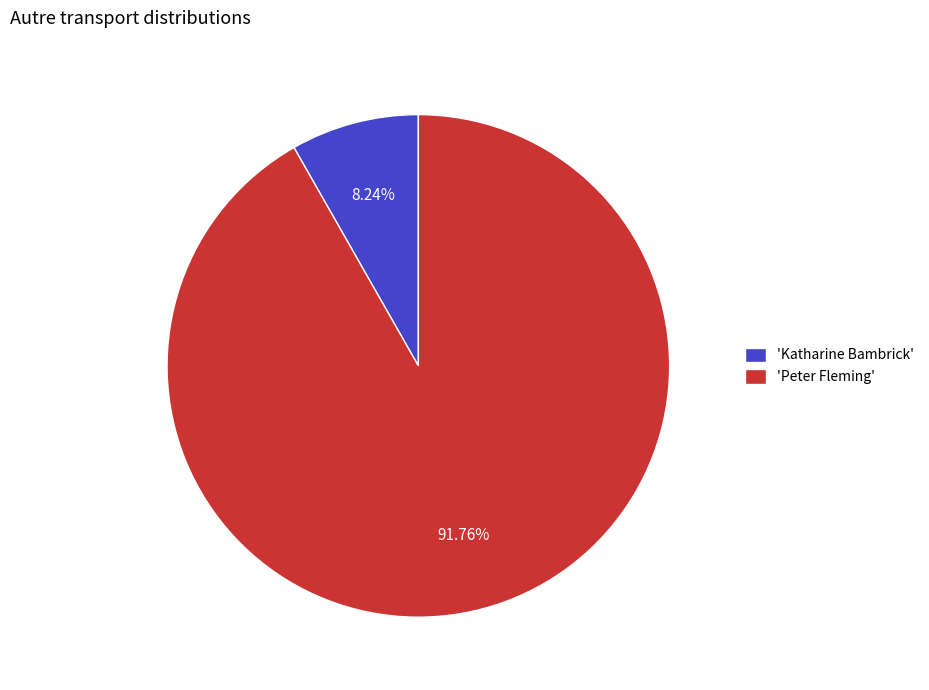

Between 'Peter Fleming' and 'Katharine Bambrick', which is larger?

'Peter Fleming'